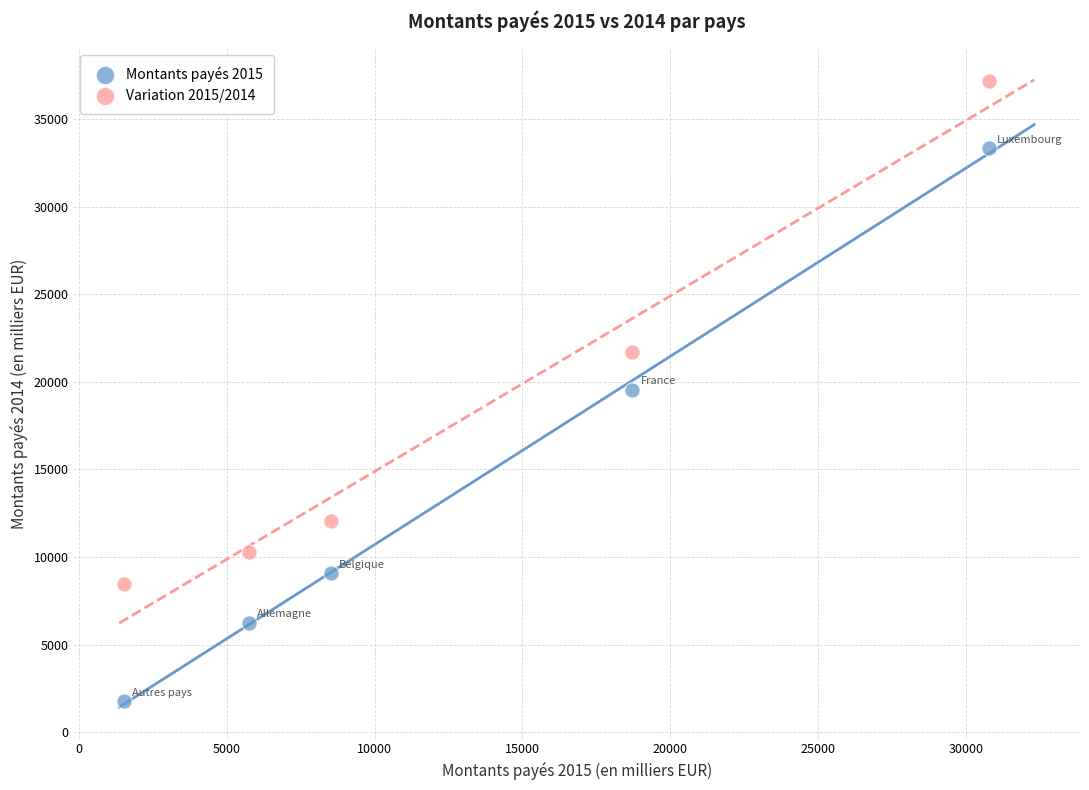

Across all data points, what is the range of X values (max minus min)?

29237.9